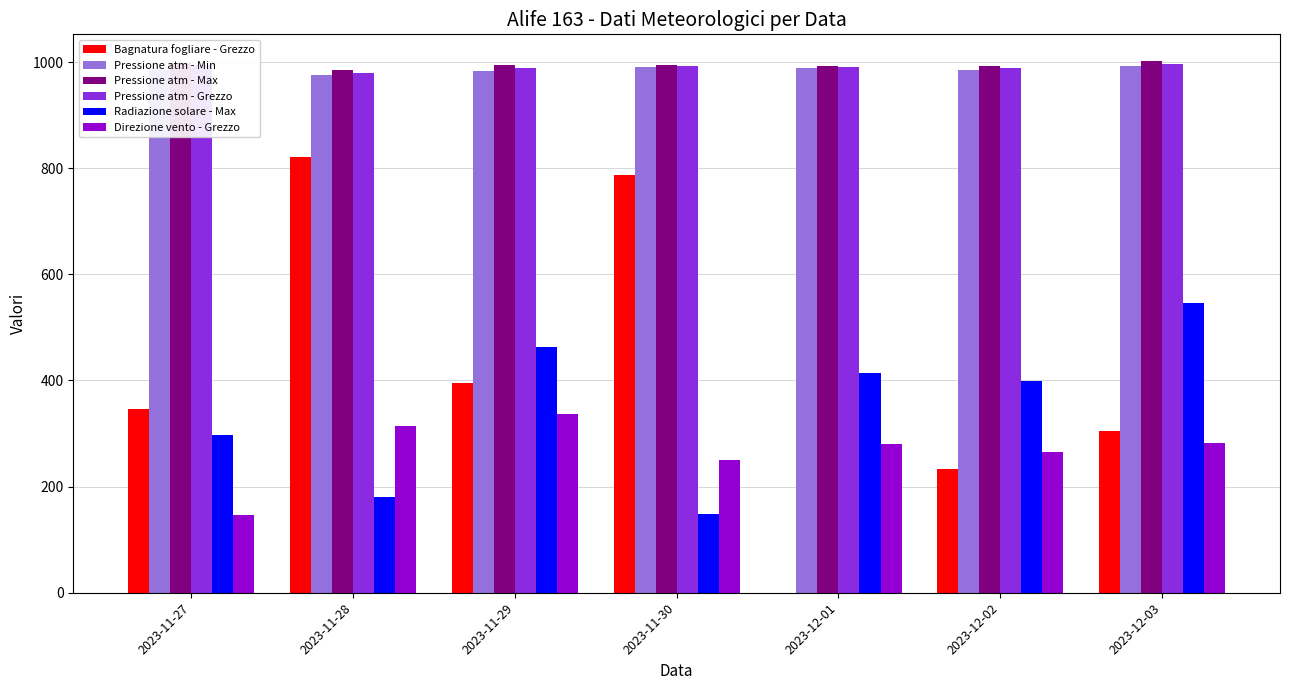

Are the bars horizontal?

No